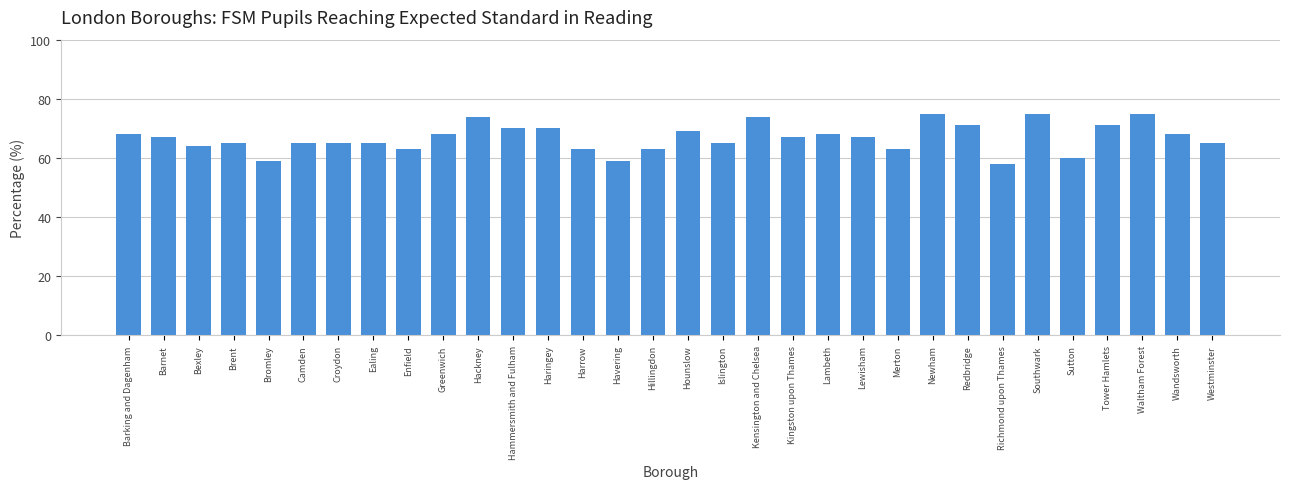

How many bars are there in total?

32